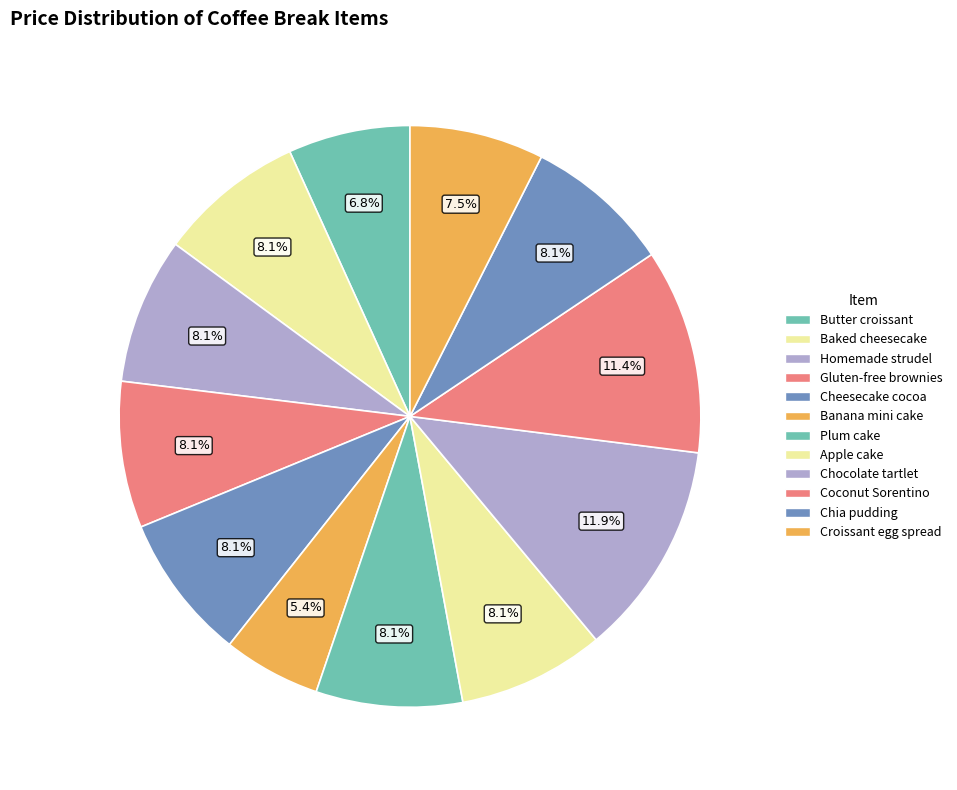

The Gluten-free brownies slice represents 20% of the pie. True or false?

False